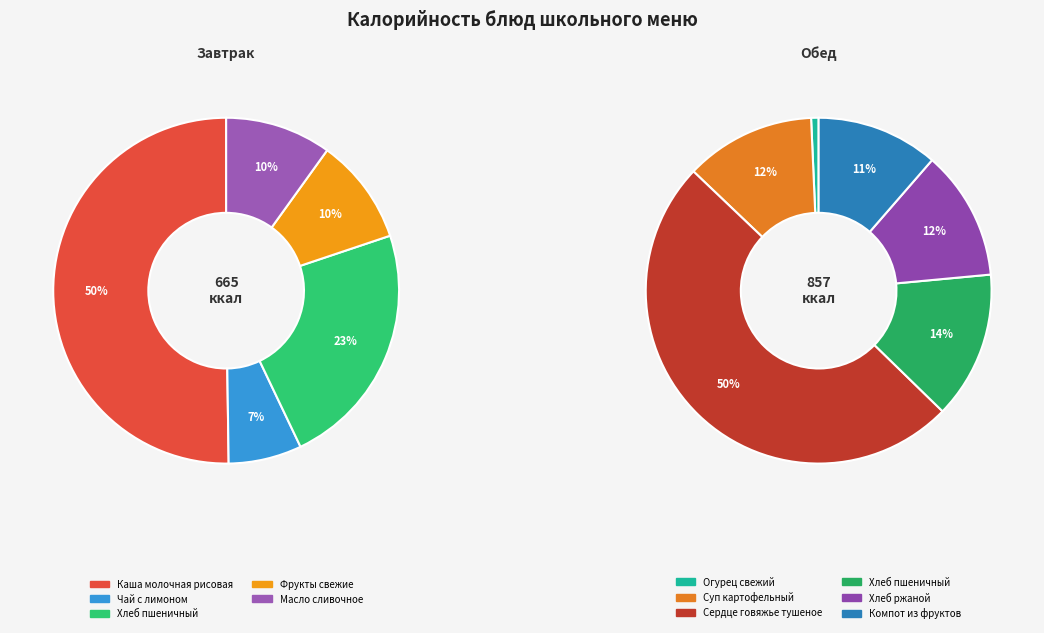

Count the number of slices in the pie.

11